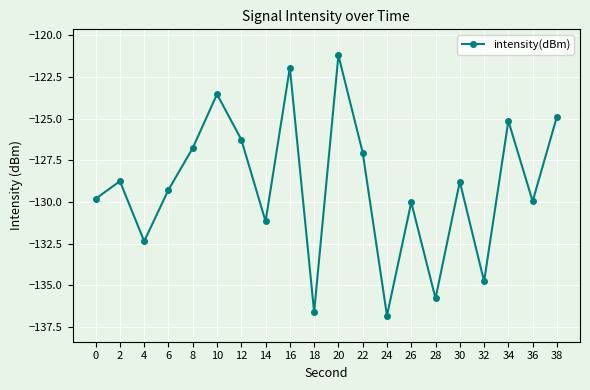

Which category has the lowest value across all series?

24